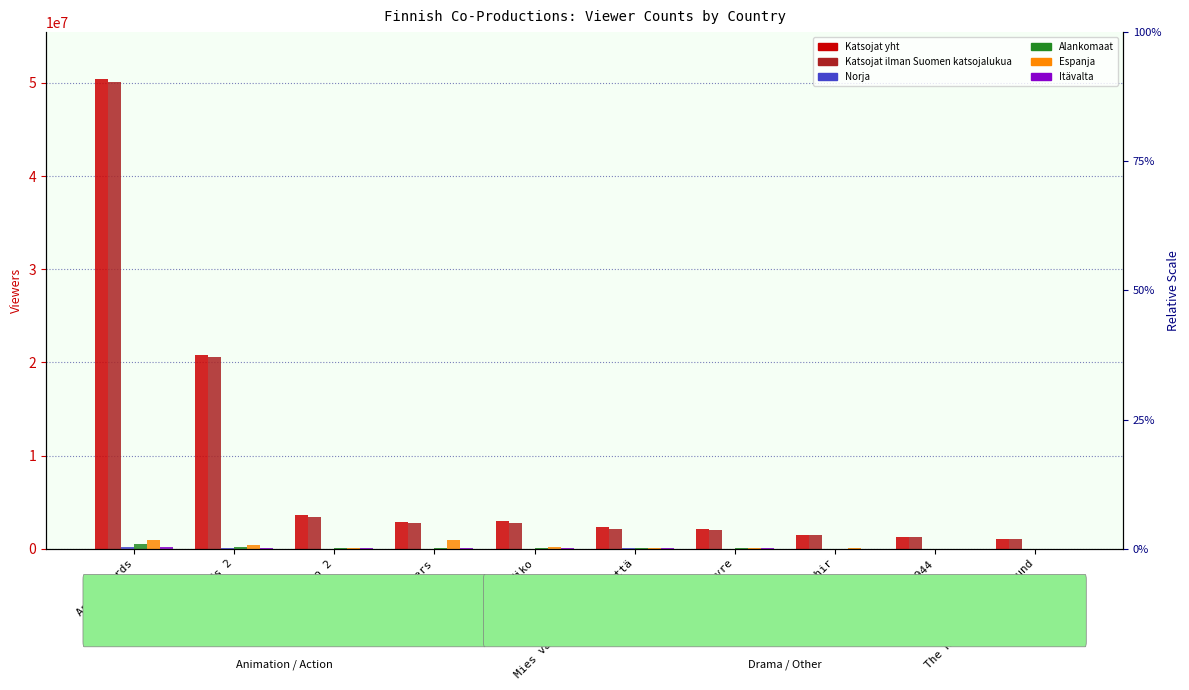

Is the value of Norja at Niko greater than the value of Itävalta at Mindhunters?

No